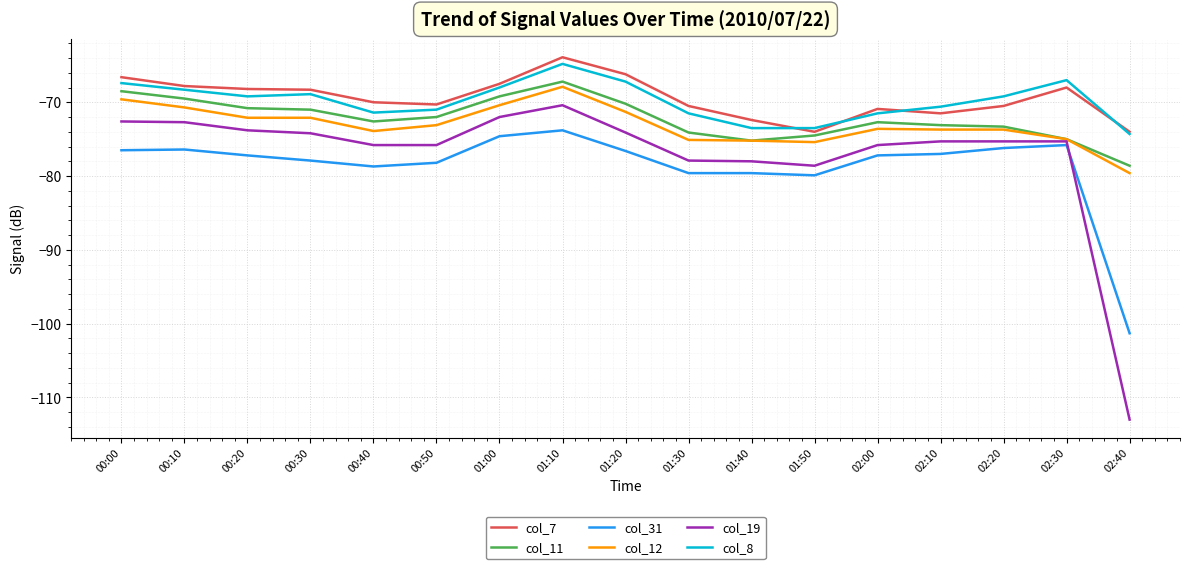

What is the minimum value shown in the chart?

-113.0